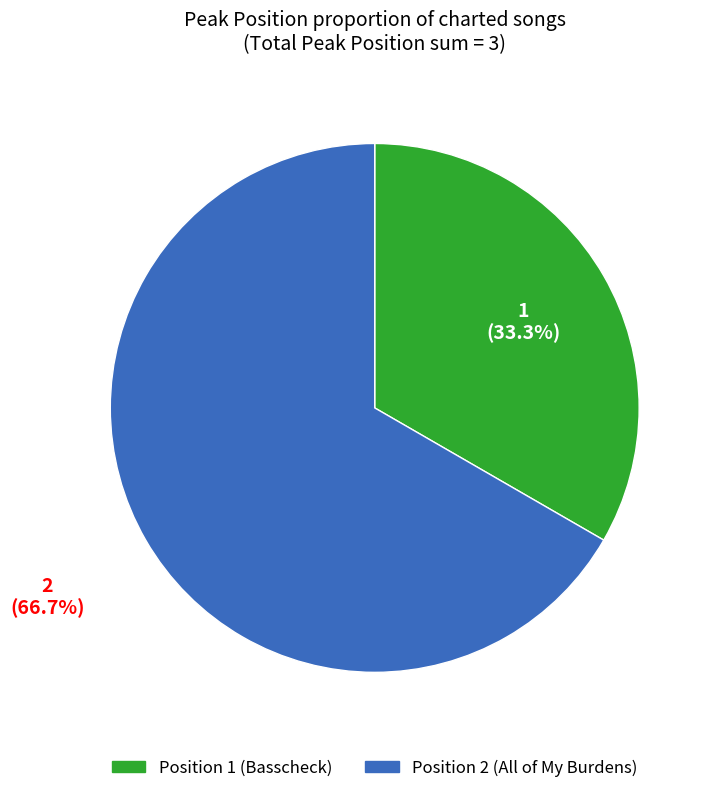

Is there any slice that represents more than half of the pie?

Yes